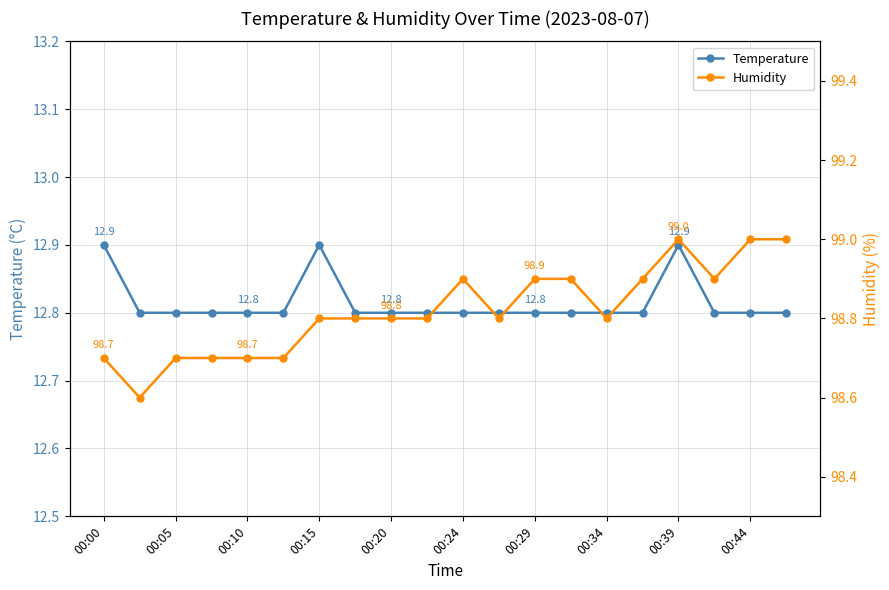

Does the chart display data point markers on the line(s)?

Yes